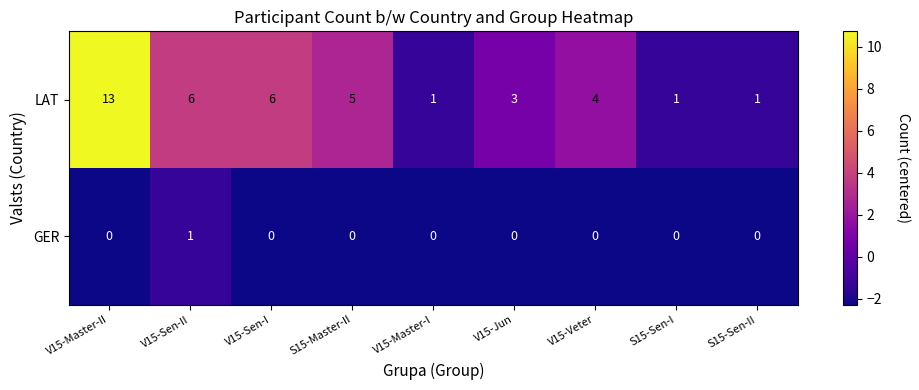

Rank the series by their average value, from lowest to highest.

GER, LAT